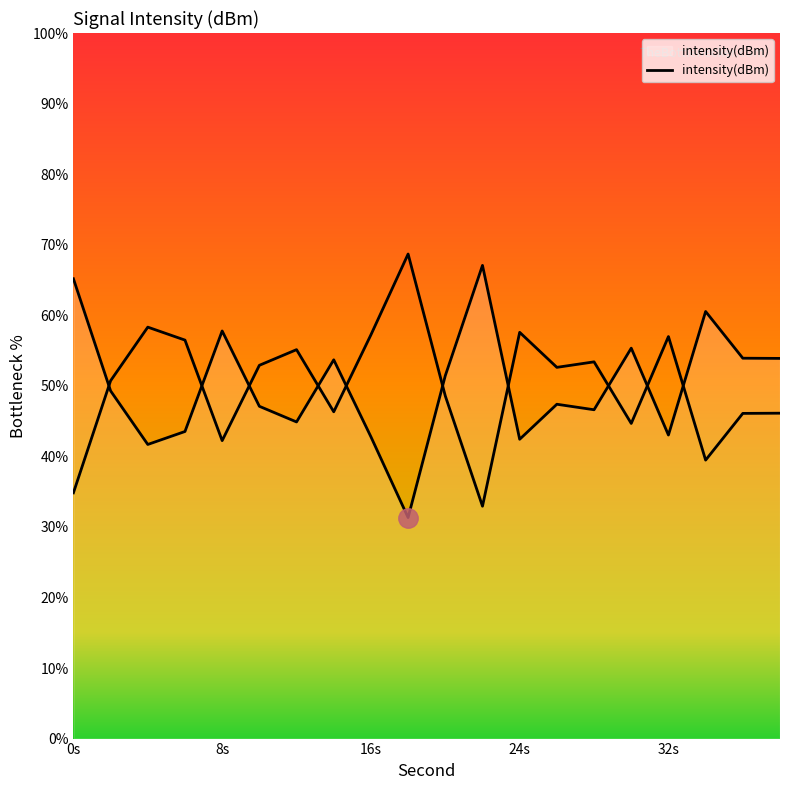

What is the value of the 12th point from the left?

67.1